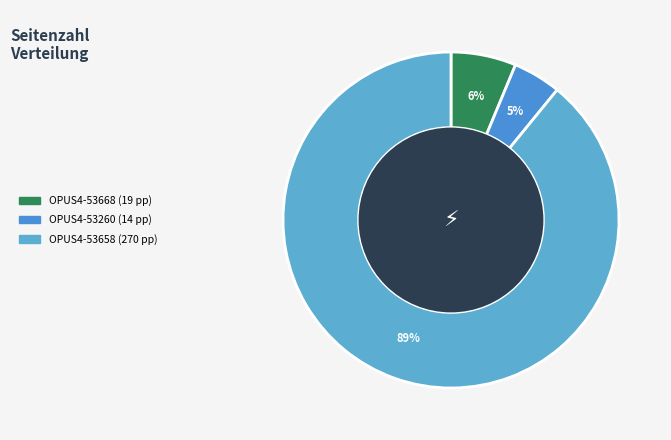

Is it true that OPUS4-53668 is 6% of the pie?

True